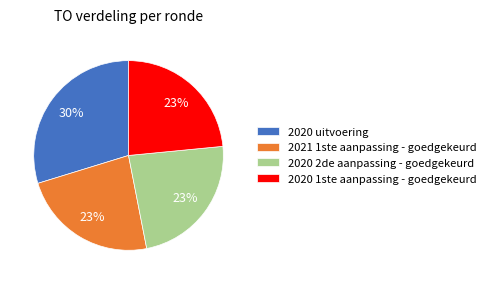

Is there any slice that represents more than half of the pie?

No